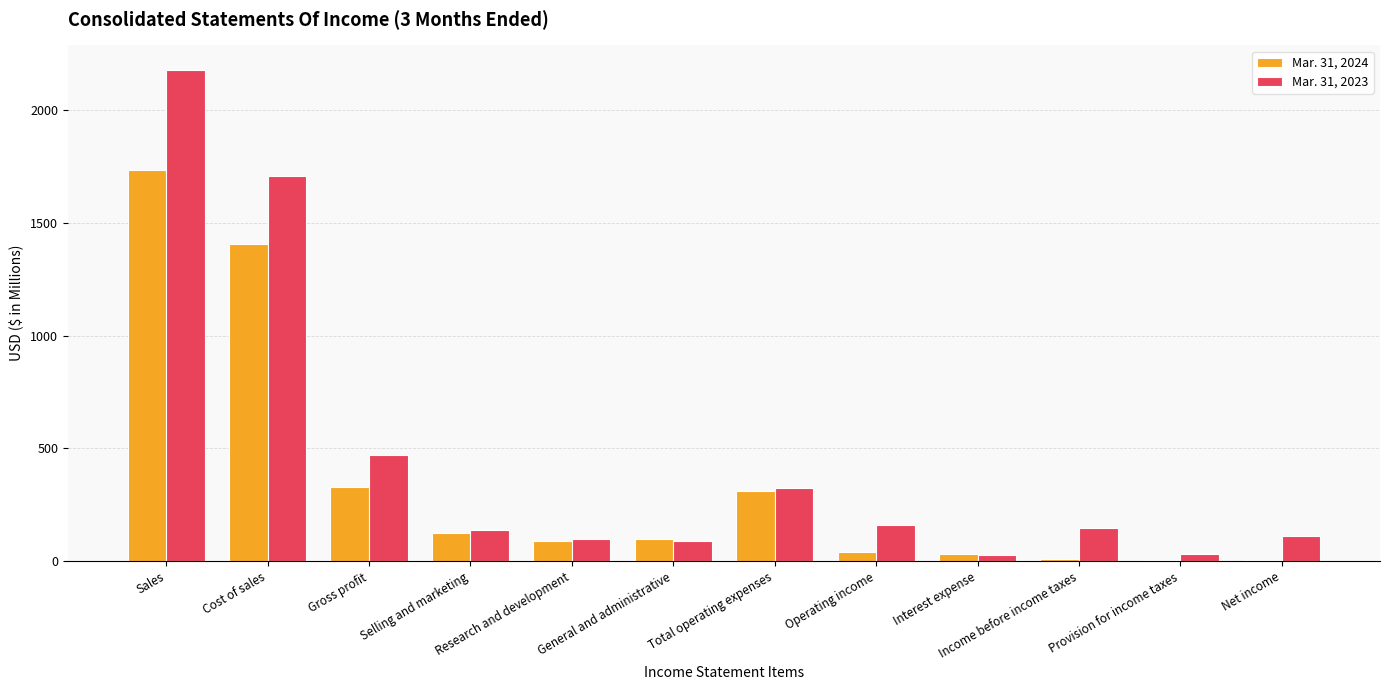

What is the spread (max minus min) of values at Sales?

443.3